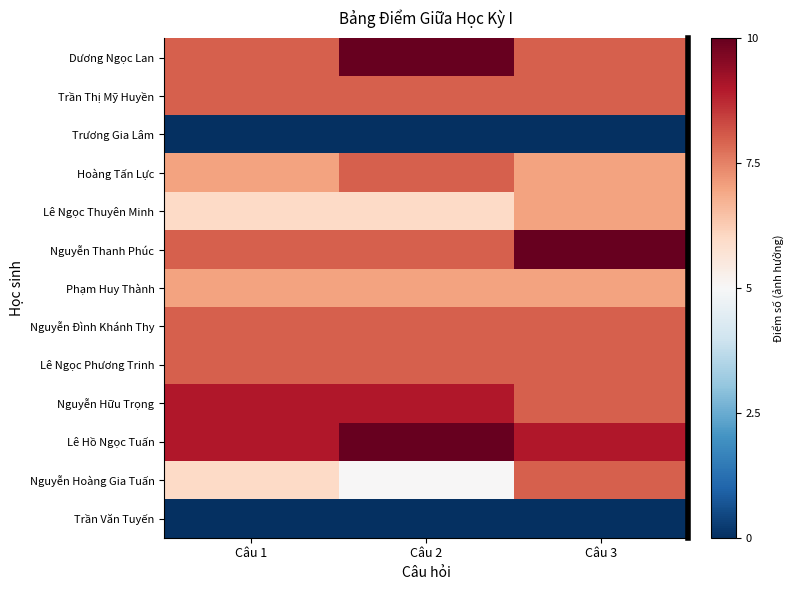

Which category has the lowest value in the Trần Văn Tuyến series?

Câu 1